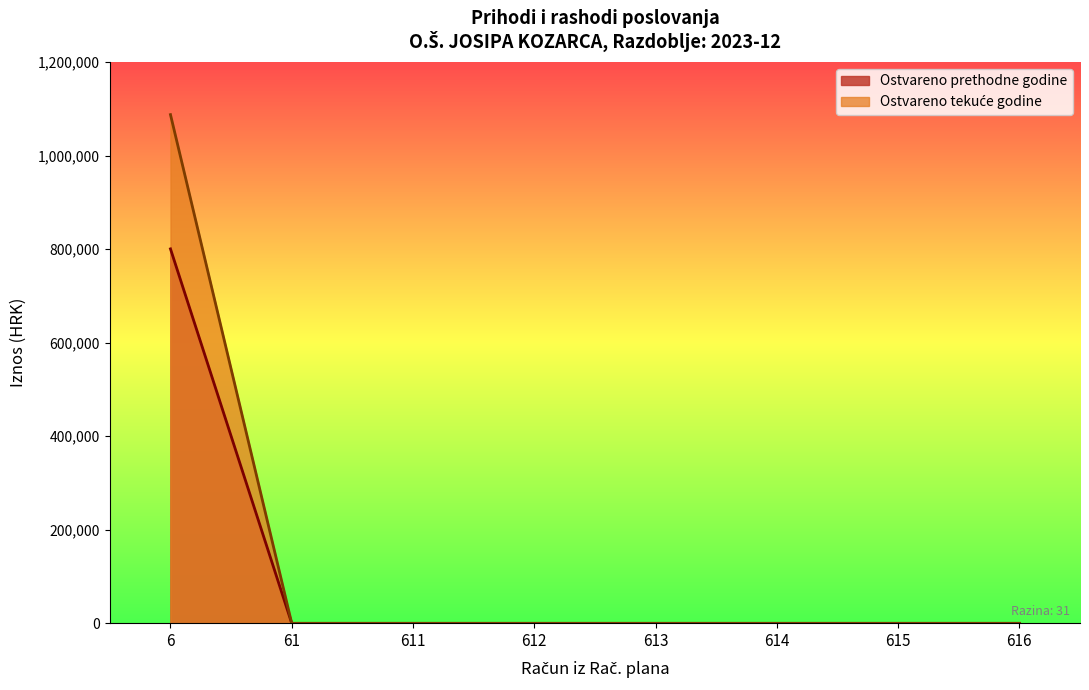

What position from the left is 6?

1